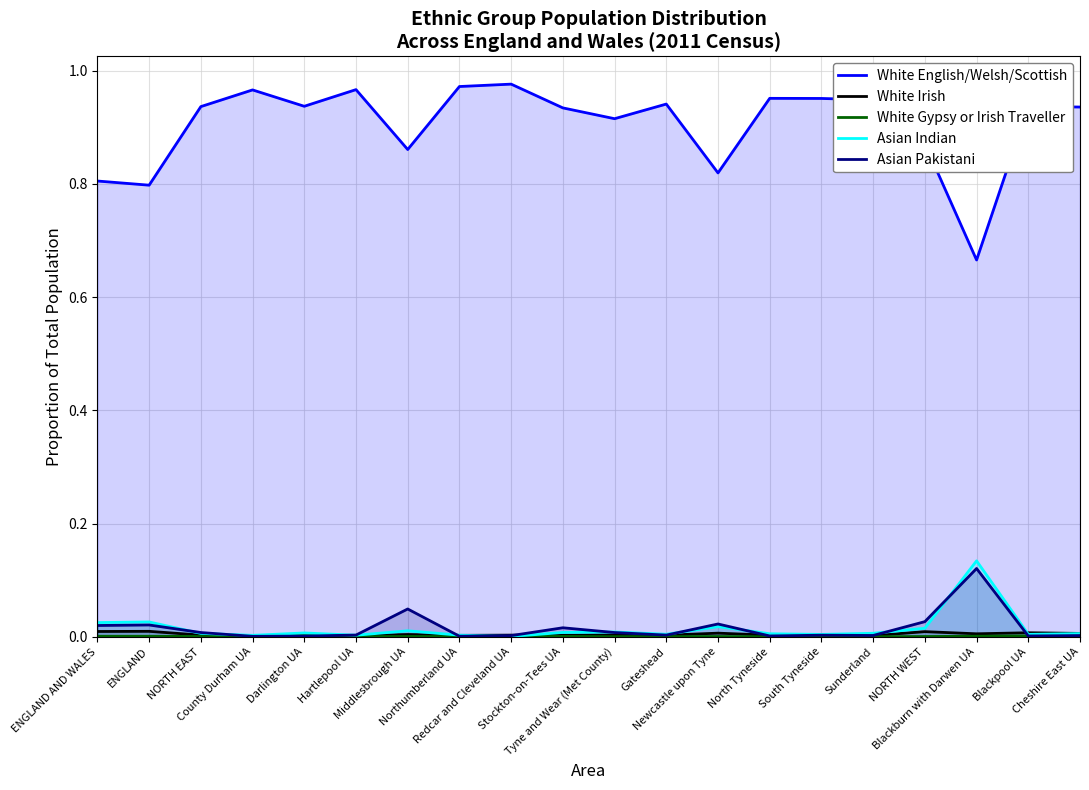

True or false: White English/Welsh/Scottish and White Irish cross at least once.

False